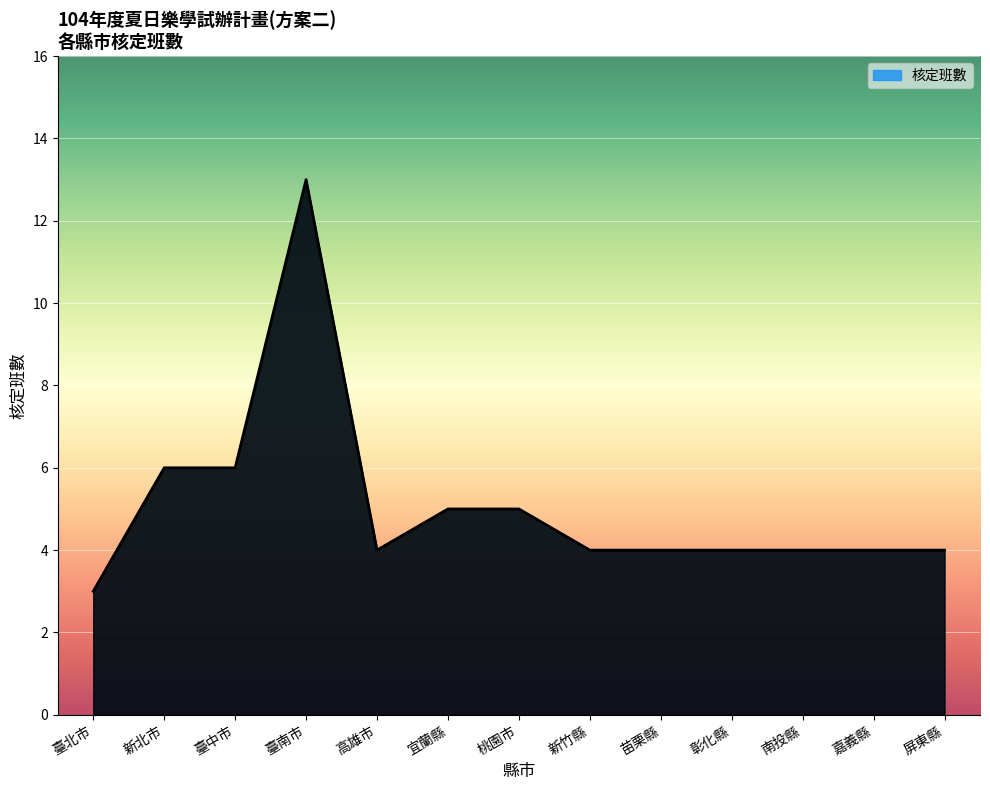

What position from the right is 屏東縣?

1